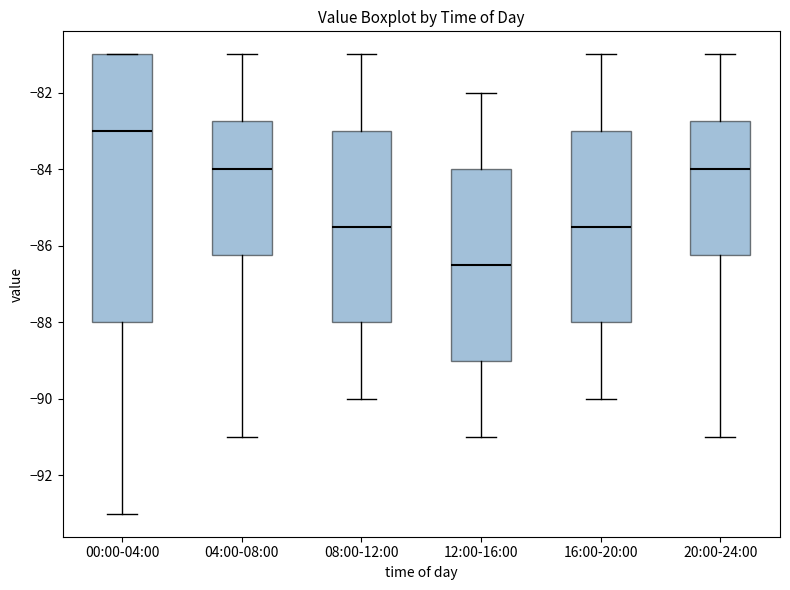

Reading left to right, read every box against the y-axis: the position of its median line, the range the box covers, and the ends of its whiskers. The values are not printed on the chart, so give them approximately, as read against the axis.

00:00-04:00: median -83.0, box -88.0 to -81.0, whiskers -93.0 to -81.0
04:00-08:00: median -84.0, box -86.2 to -82.8, whiskers -91.0 to -81.0
08:00-12:00: median -85.4, box -88.0 to -83.0, whiskers -90.0 to -81.0
12:00-16:00: median -86.4, box -89.0 to -84.0, whiskers -91.0 to -82.0
16:00-20:00: median -85.4, box -88.0 to -83.0, whiskers -90.0 to -81.0
20:00-24:00: median -84.0, box -86.2 to -82.8, whiskers -91.0 to -81.0